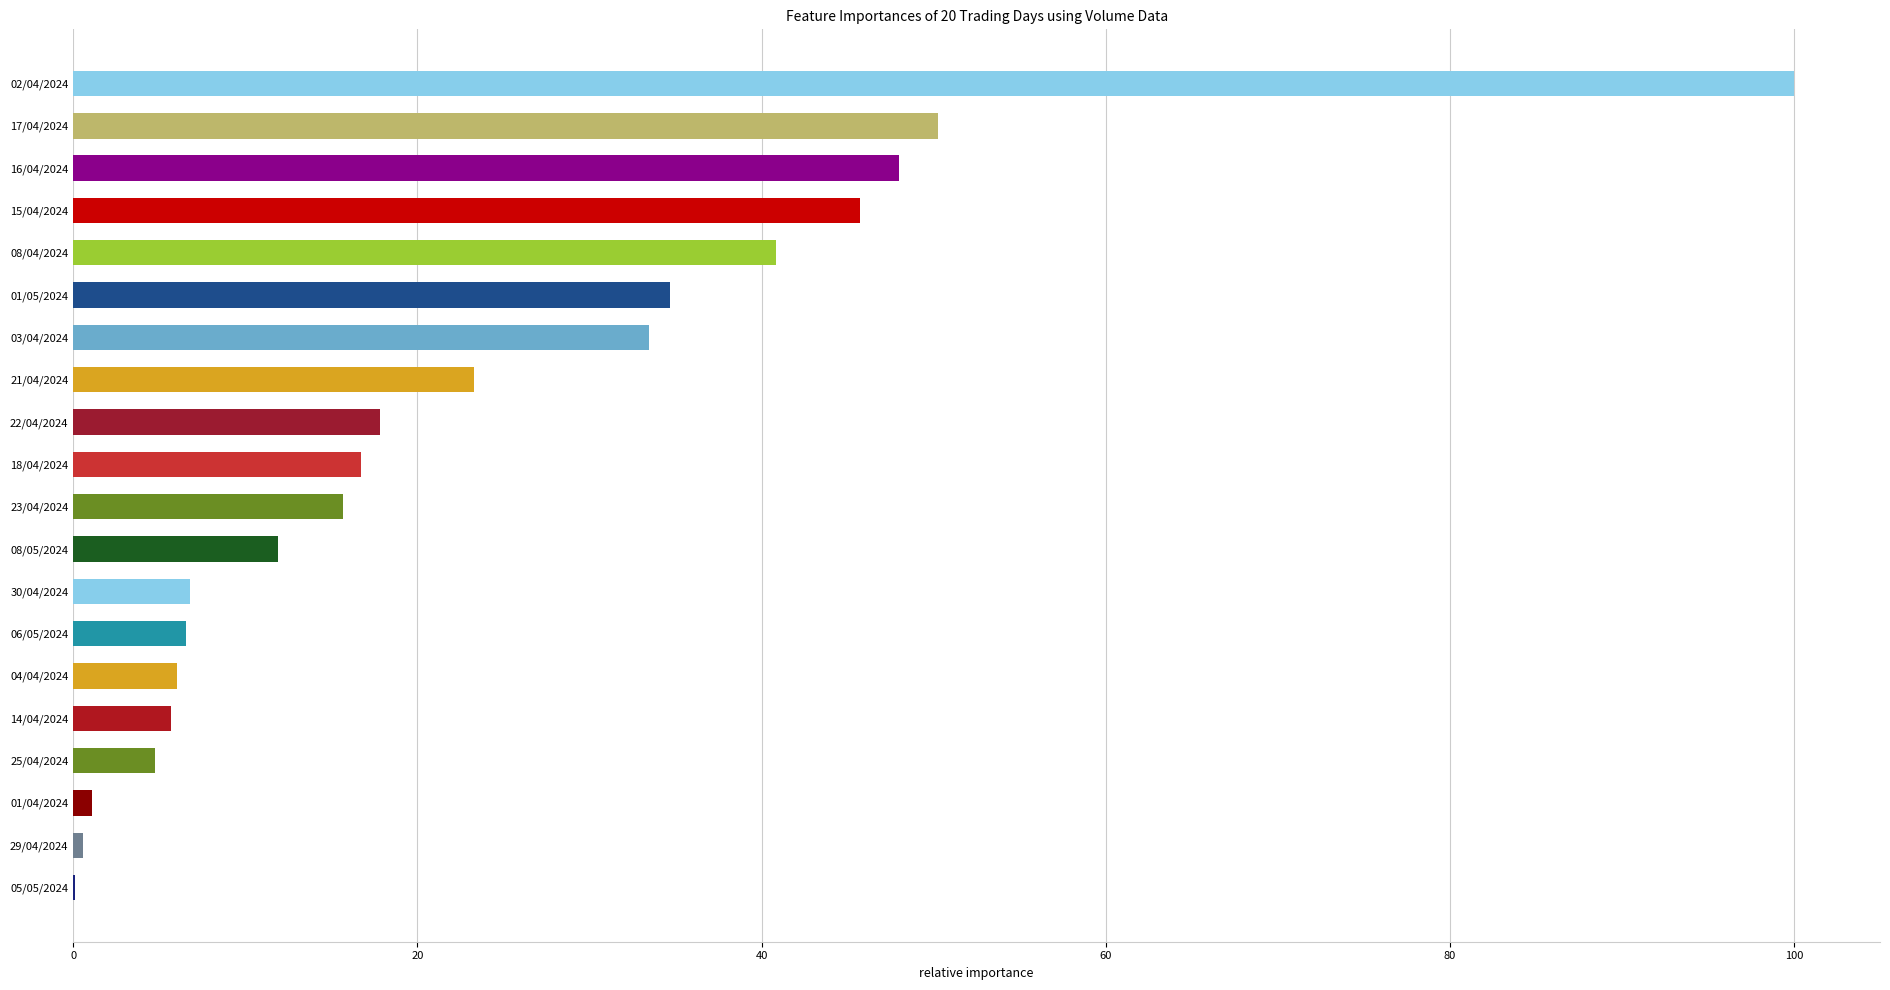

At which category does the chart reach its peak across all series?

02/04/2024